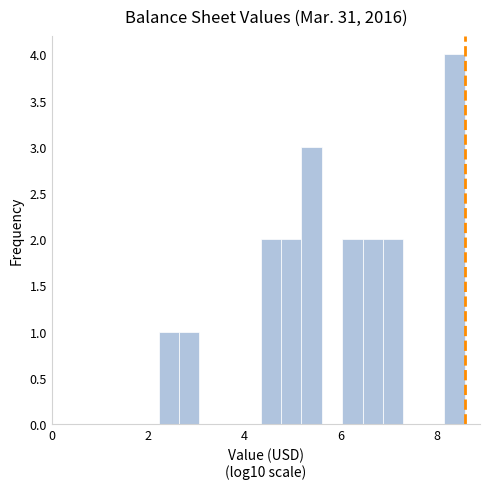

Around what value on the x-axis is the tallest bar? Give the approximate position of its centre, as read against the axis.

8.4